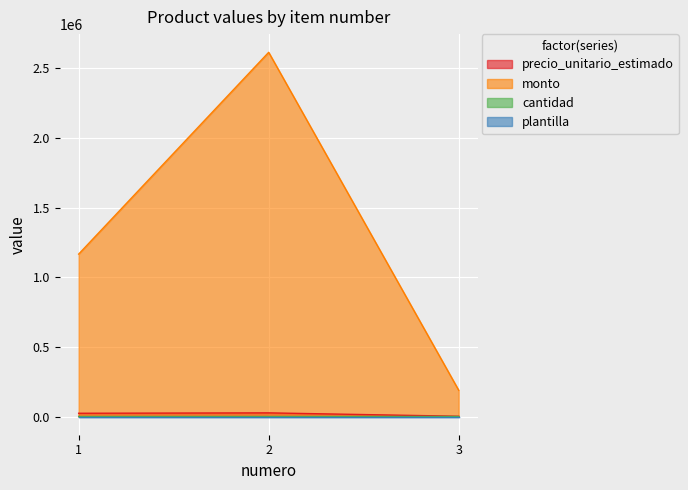

What is the value of the precio_unitario_estimado point at the 1st from the left?

23333